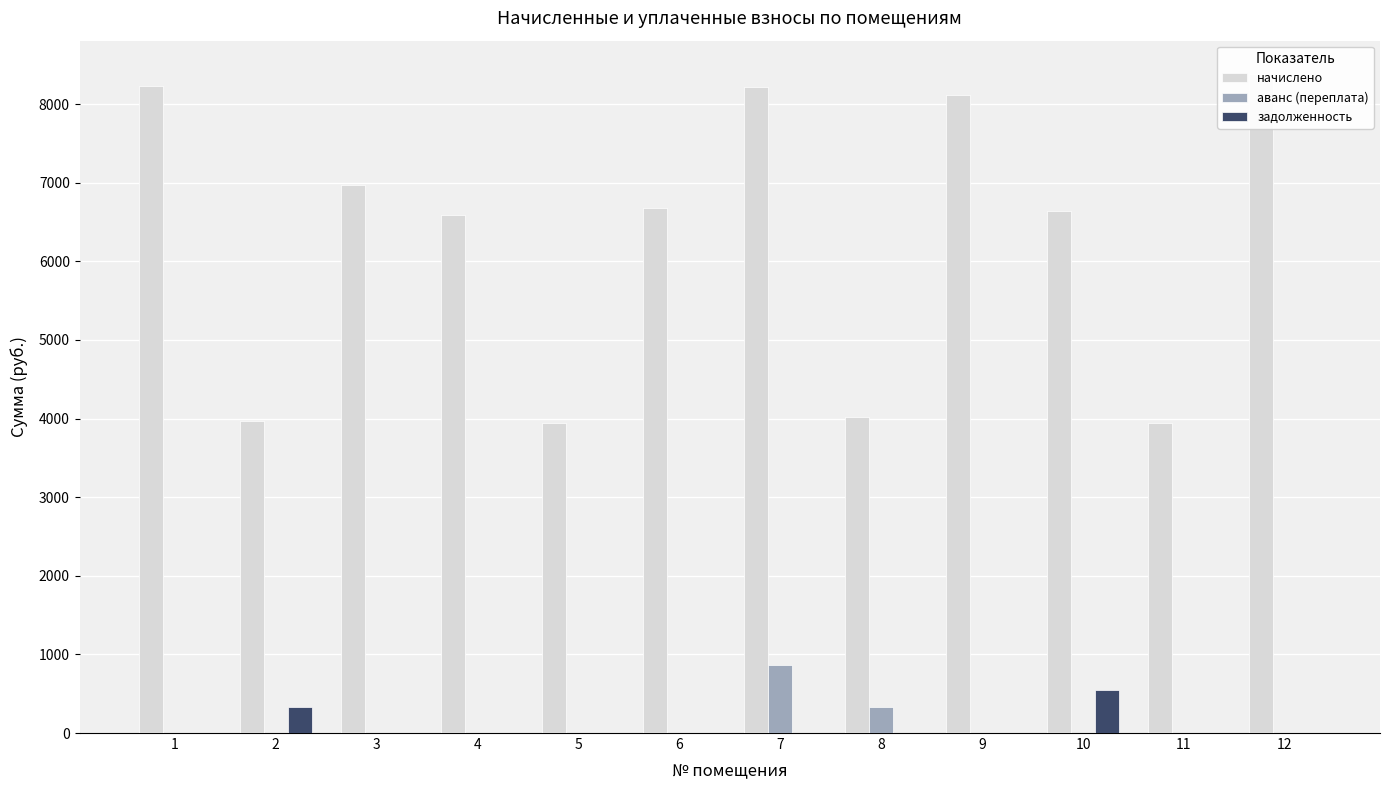

What is the difference between the highest and lowest values at 3?

6973.4